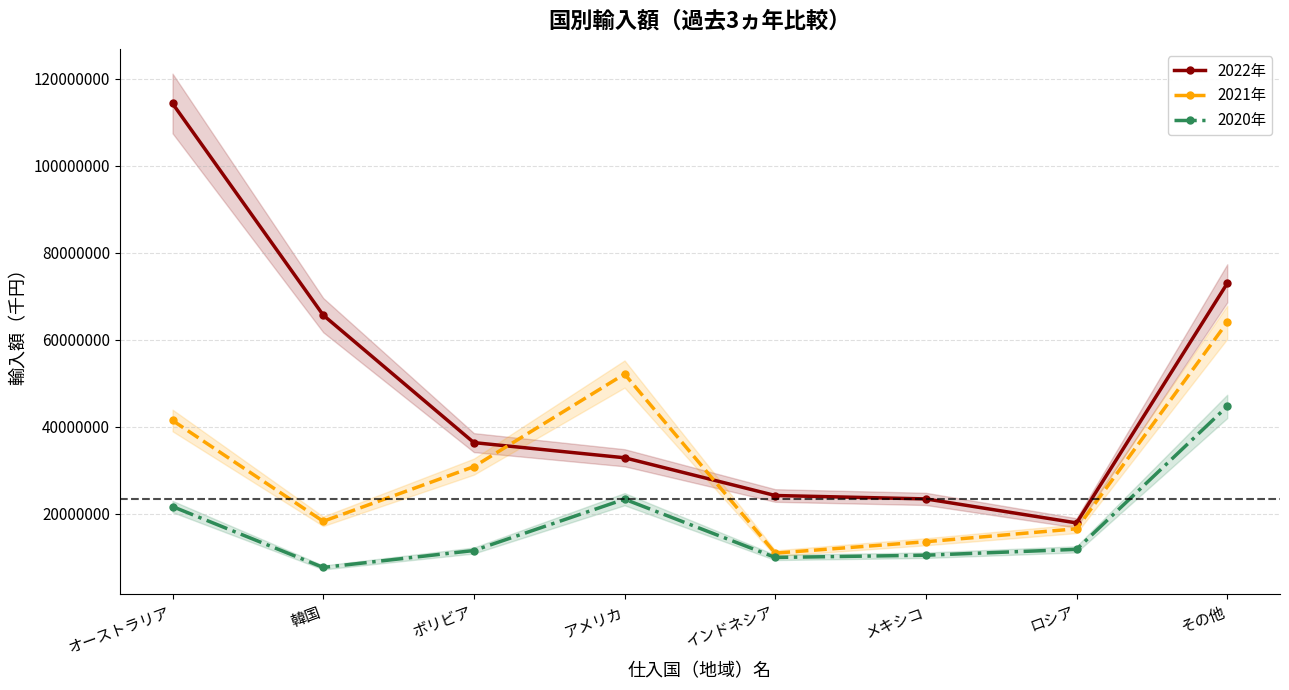

Does the chart display data point markers on the line(s)?

Yes